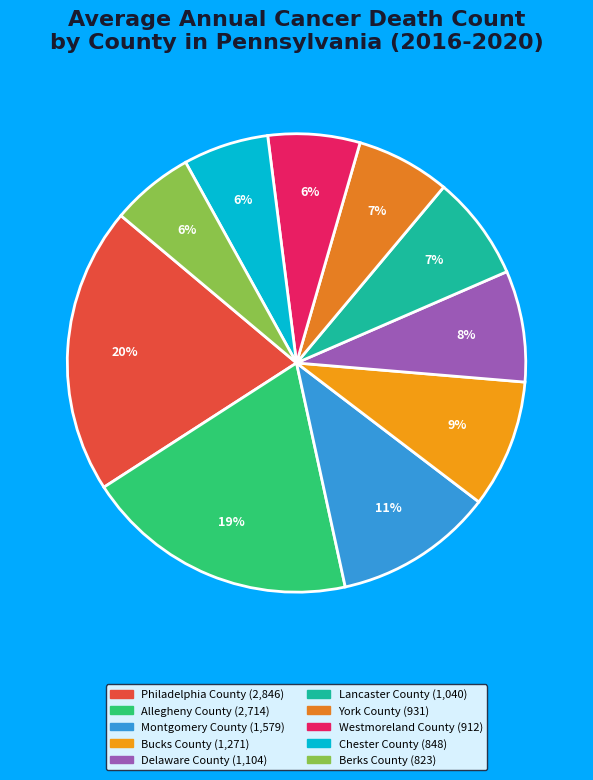

Between York County and Lancaster County, which is larger?

Lancaster County